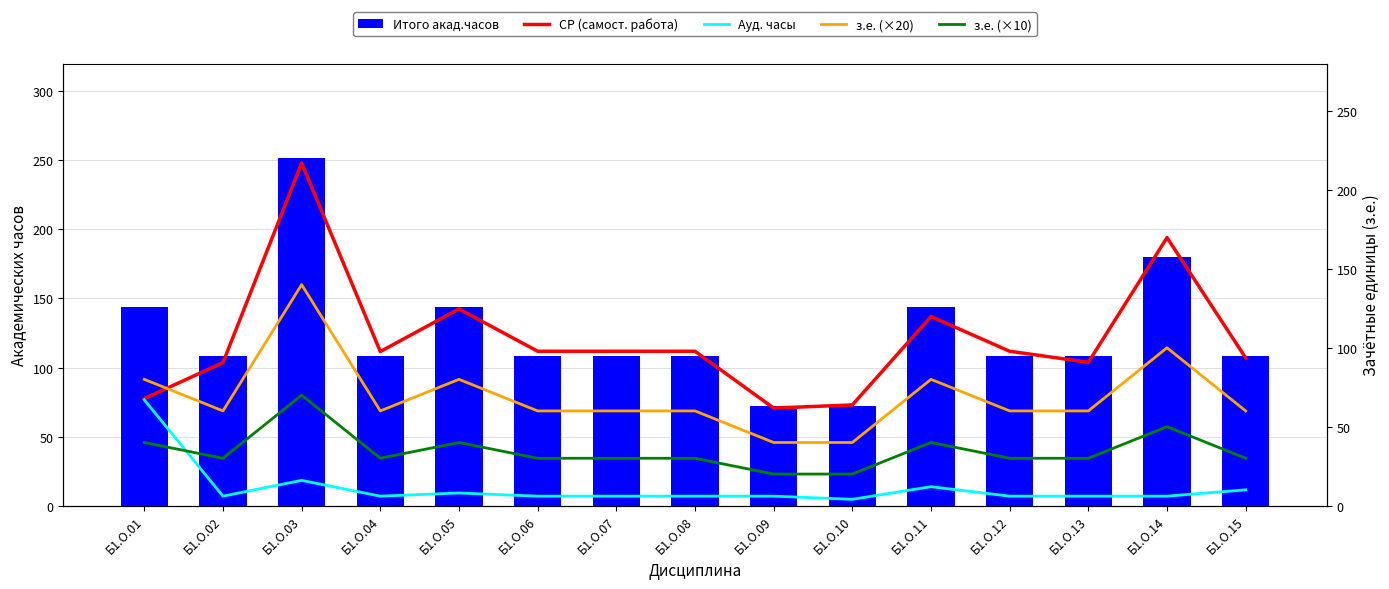

What is the value of the Итого акад.часов bar at the 7th from the left?

108.0